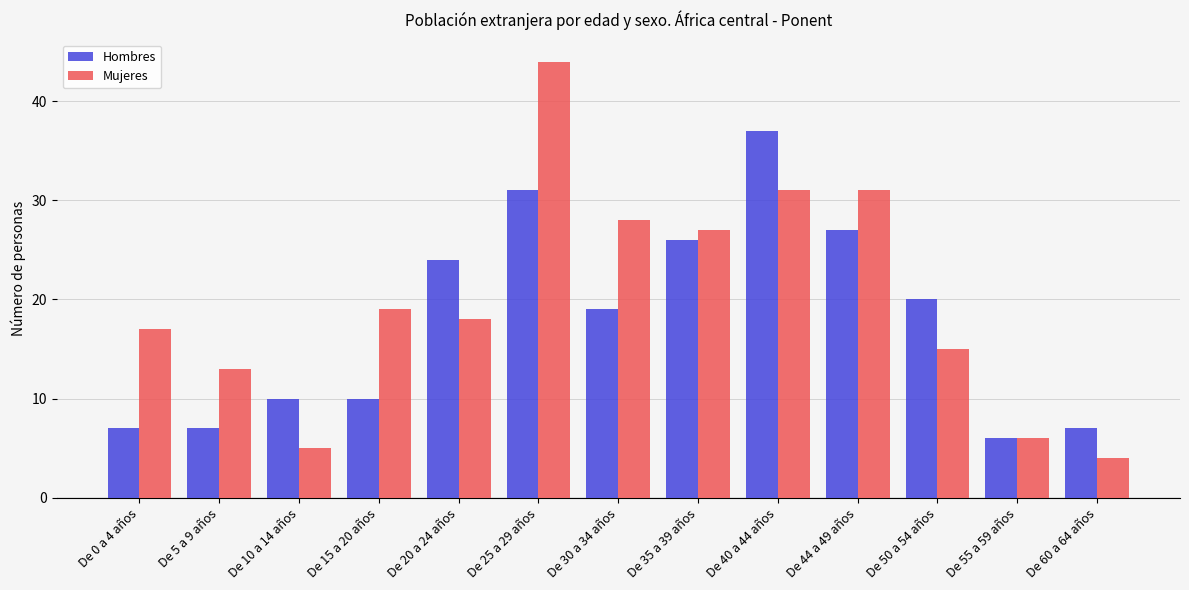

Reading right to left, what are all the values shown in this chart?

Hombres: De 60 a 64 años=7	De 55 a 59 años=6	De 50 a 54 años=20	De 44 a 49 años=27	De 40 a 44 años=37	De 35 a 39 años=26	De 30 a 34 años=19	De 25 a 29 años=31	De 20 a 24 años=24	De 15 a 20 años=10	De 10 a 14 años=10	De 5 a 9 años=7	De 0 a 4 años=7
Mujeres: De 60 a 64 años=4	De 55 a 59 años=6	De 50 a 54 años=15	De 44 a 49 años=31	De 40 a 44 años=31	De 35 a 39 años=27	De 30 a 34 años=28	De 25 a 29 años=44	De 20 a 24 años=18	De 15 a 20 años=19	De 10 a 14 años=5	De 5 a 9 años=13	De 0 a 4 años=17